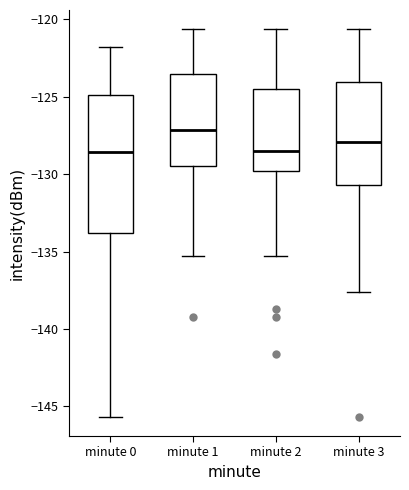

Reading left to right, transcribe this box plot: for each box, give where its median line is, the range the box spans, and where its two whiskers end, as read against the y-axis. The values are not printed on the chart, so give them approximately, as read against the axis.

minute 0: median -128.5, box -134.0 to -125.0, whiskers -145.5 to -122.0
minute 1: median -127.0, box -129.5 to -123.5, whiskers -135.5 to -120.5
minute 2: median -128.5, box -130.0 to -124.5, whiskers -135.5 to -120.5
minute 3: median -128.0, box -130.5 to -124.0, whiskers -137.5 to -120.5